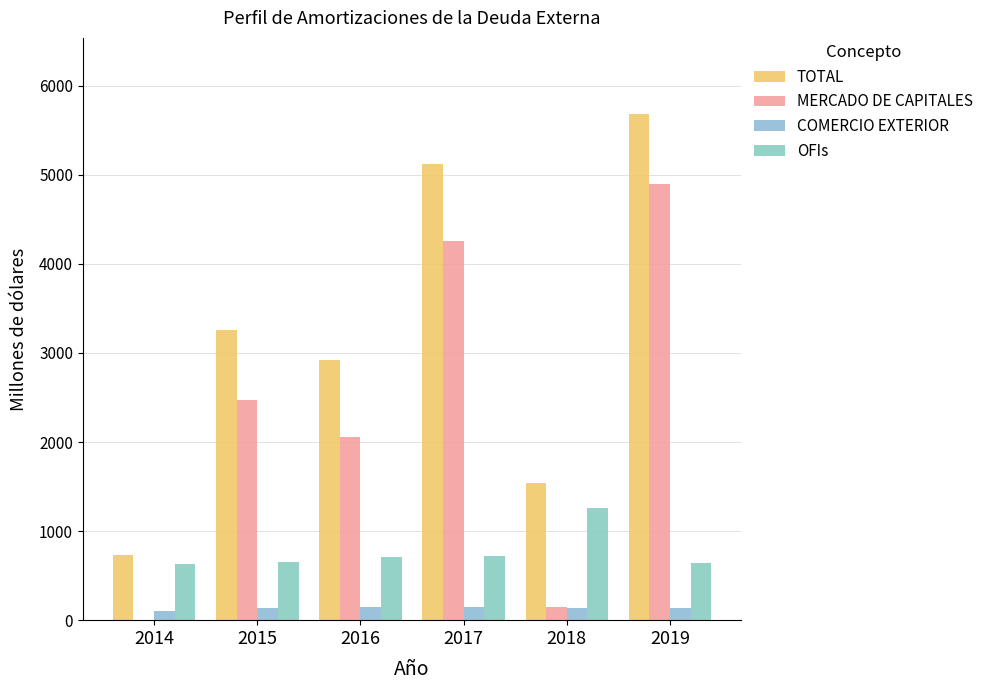

Which series has the largest total across all categories?

TOTAL